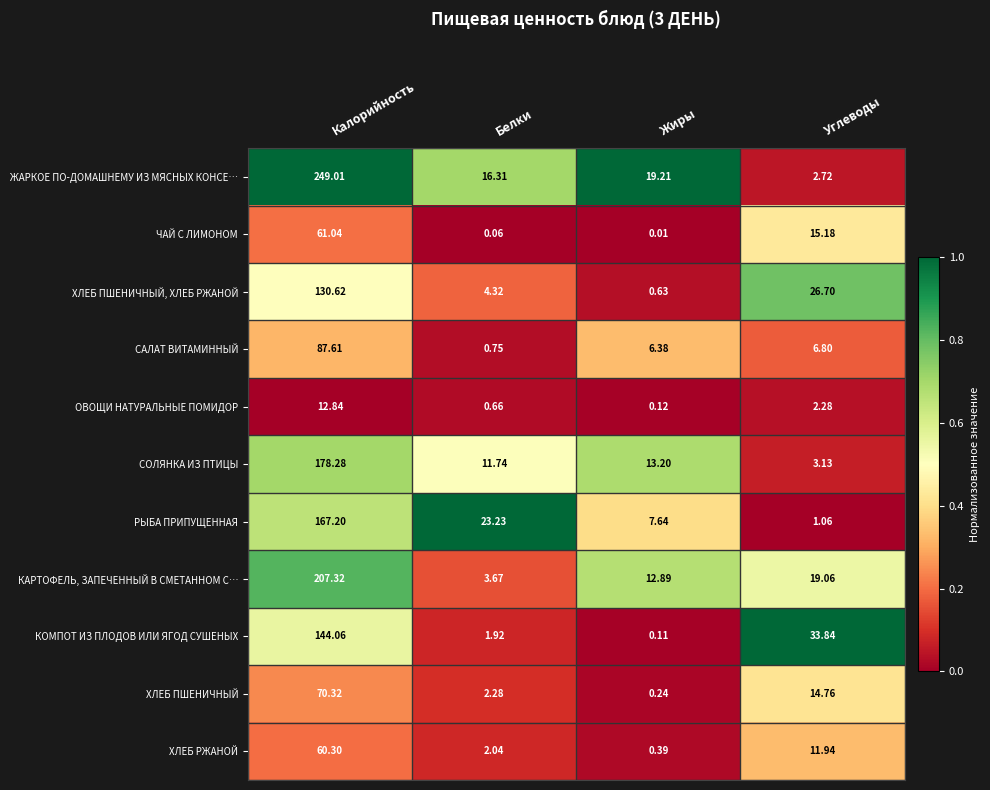

Where does the КАРТОФЕЛЬ, ЗАПЕЧЕННЫЙ В СМЕТАННОМ С… series first go above 19?

Калорийность